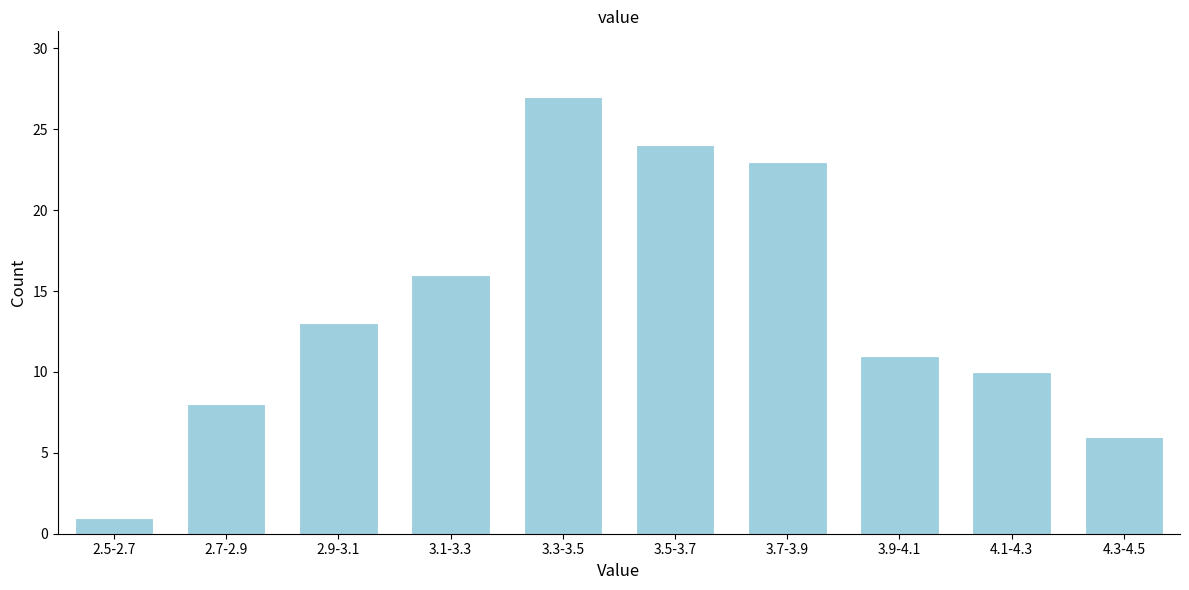

Reading left to right, what are all the values shown in this chart?

1	8	13	16	27	24	23	11	10	6